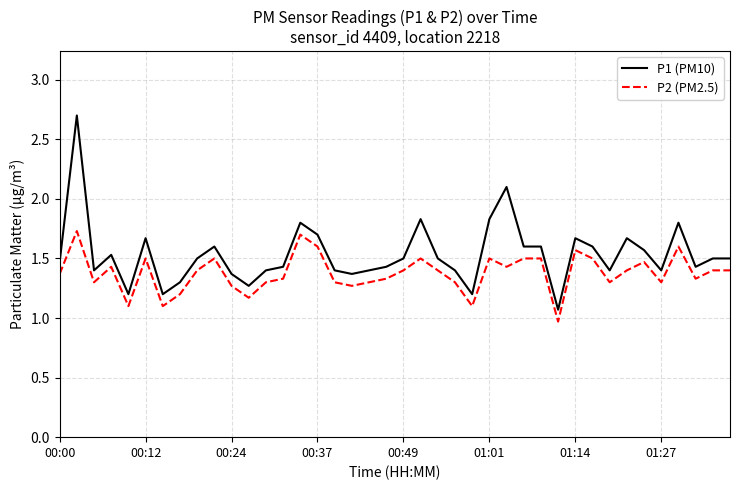

What is the difference between the maximum and minimum values in the P1 (PM10) series?

1.6